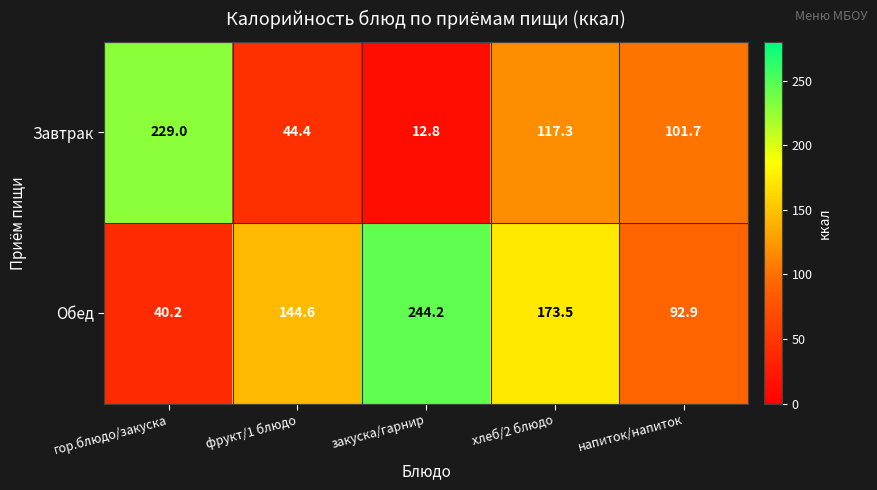

Read the Обед value at закуска/гарнир.

244.2